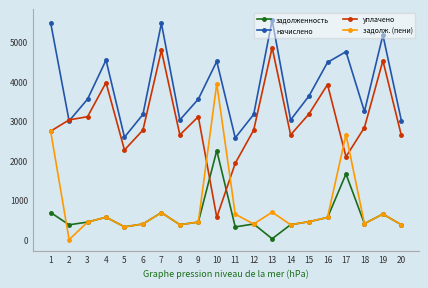

At which category does задолженность reach its first local valley?

2